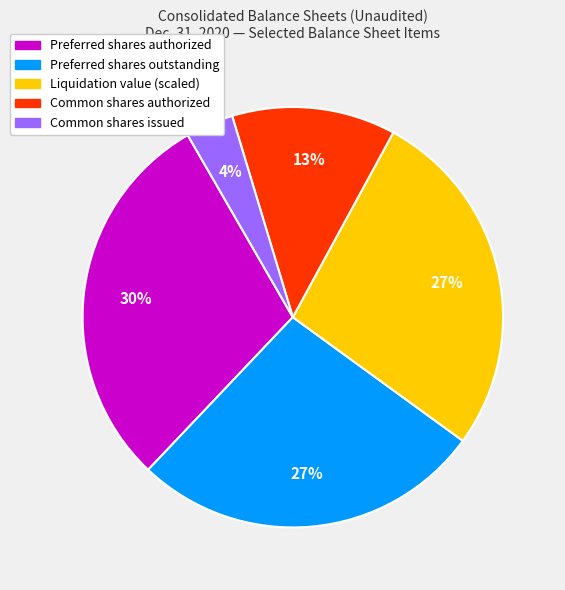

How many slices are in this pie chart?

5